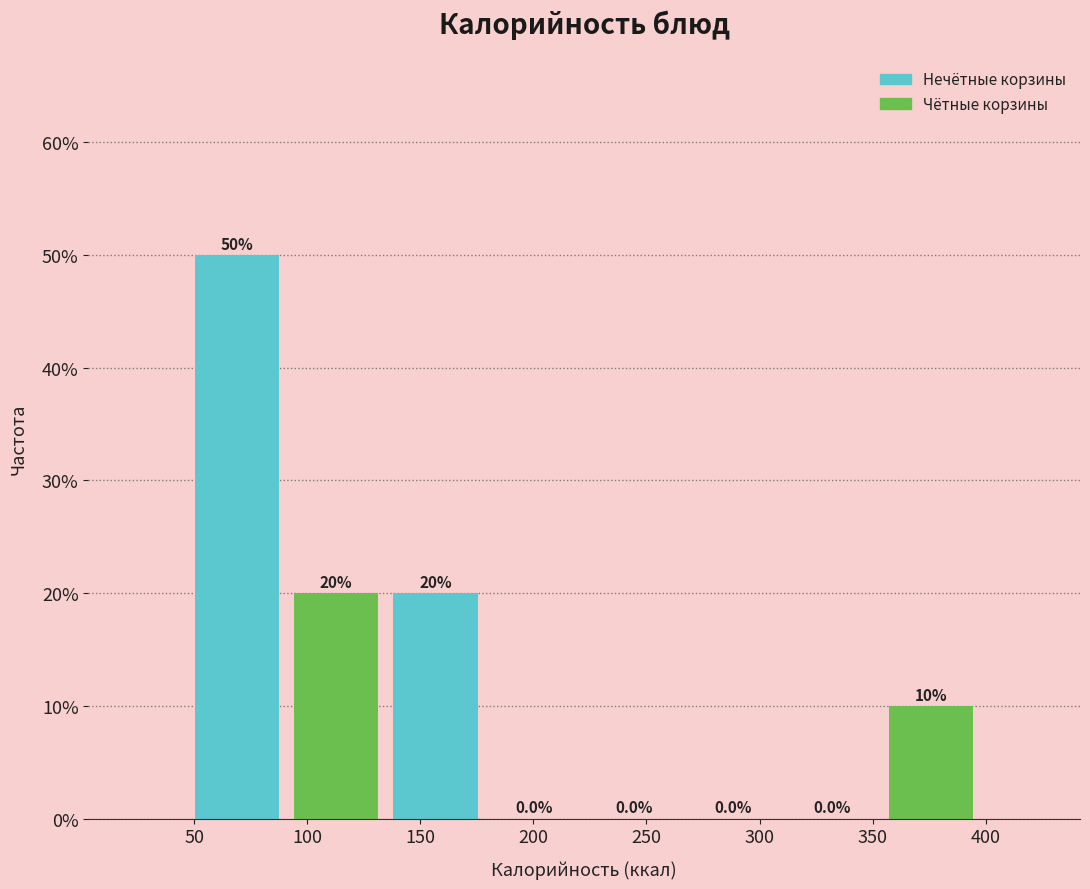

What is the height of the bar covering 135 to 180 on the x-axis? The bar edges are not printed on the chart, so give them approximately, as read against the axis.

20.0